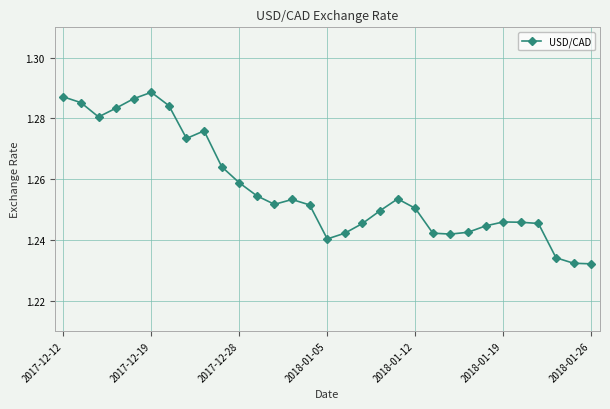

What is the sum of all values?

39.0